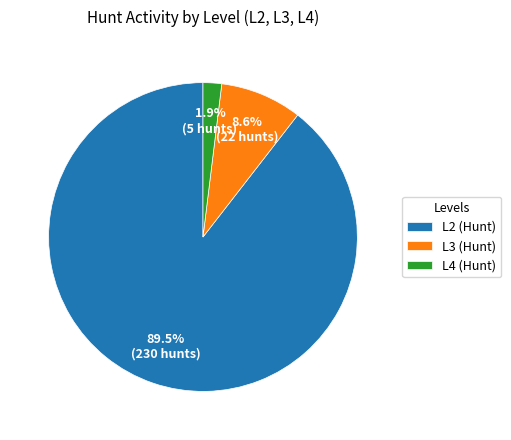

To the nearest percent, what is the average slice percentage?

33%